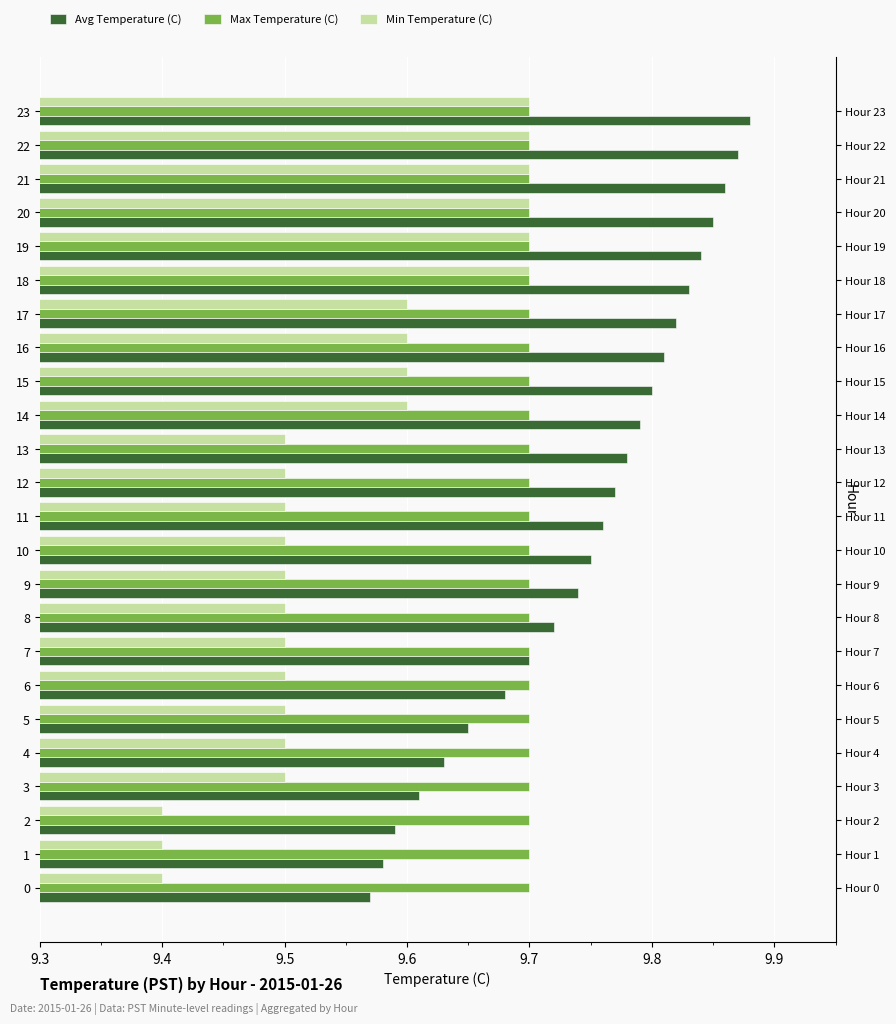

Which category has the highest value in the Avg Temperature (C) series?

23